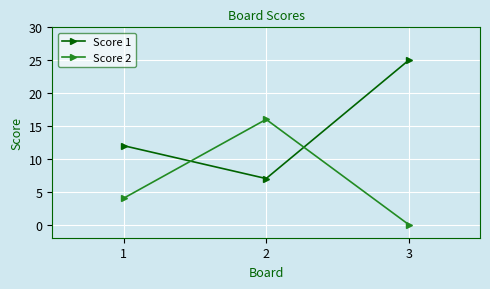

What is the sum of all Score 2 values?

20